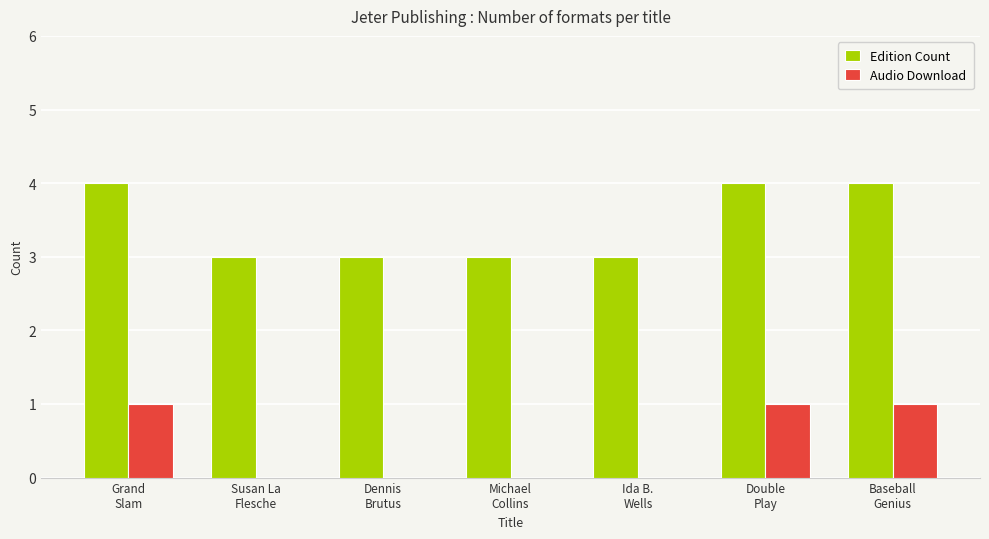

What is the greatest value displayed?

4